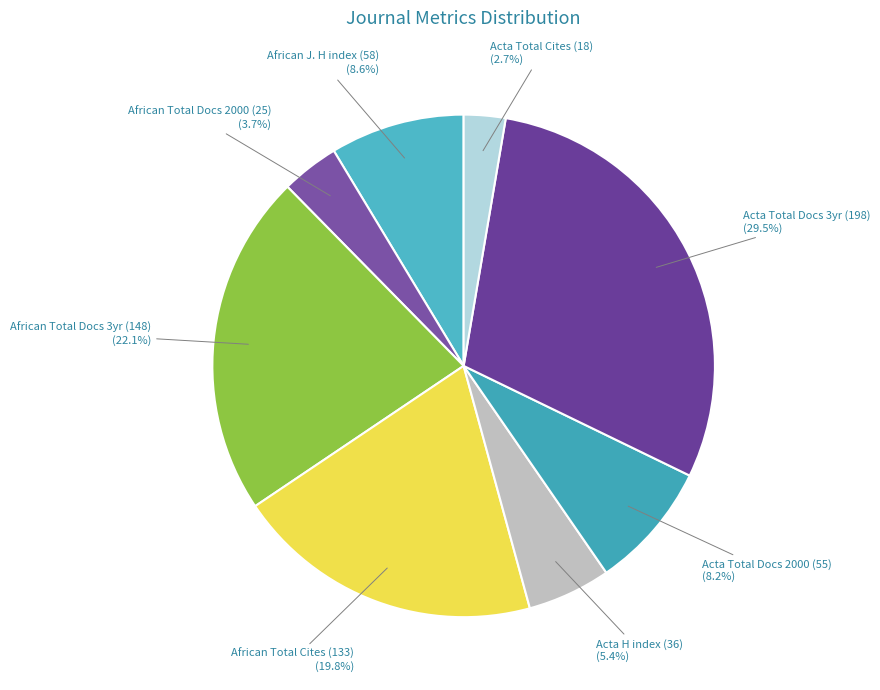

Is there any slice that represents more than half of the pie?

No